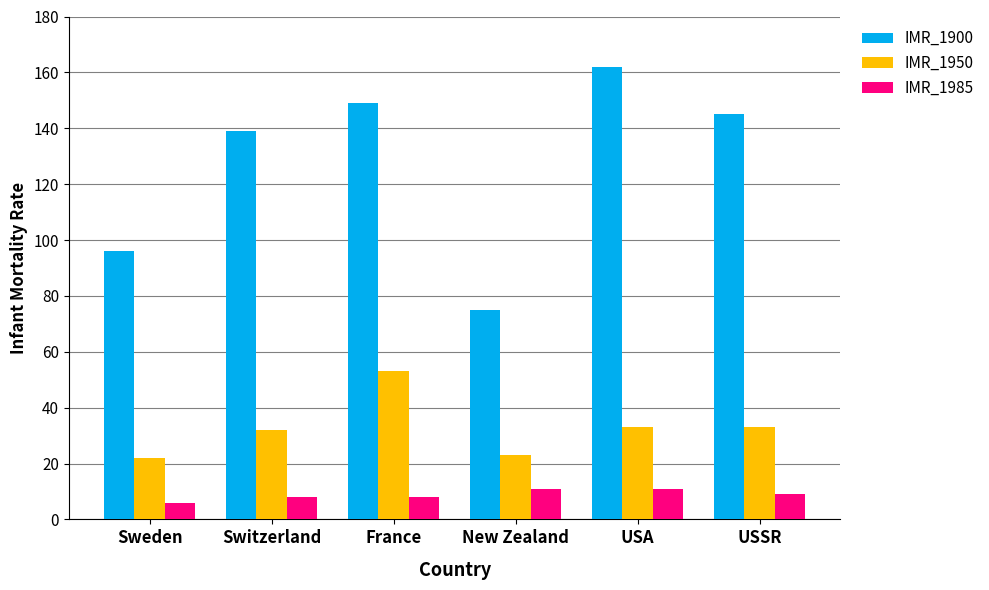

Reading left to right, transcribe all the data shown in this chart.

IMR_1900: Sweden=96	Switzerland=139	France=149	New Zealand=75	USA=162	USSR=145
IMR_1950: Sweden=22	Switzerland=32	France=53	New Zealand=23	USA=33	USSR=33
IMR_1985: Sweden=6	Switzerland=8	France=8	New Zealand=11	USA=11	USSR=9